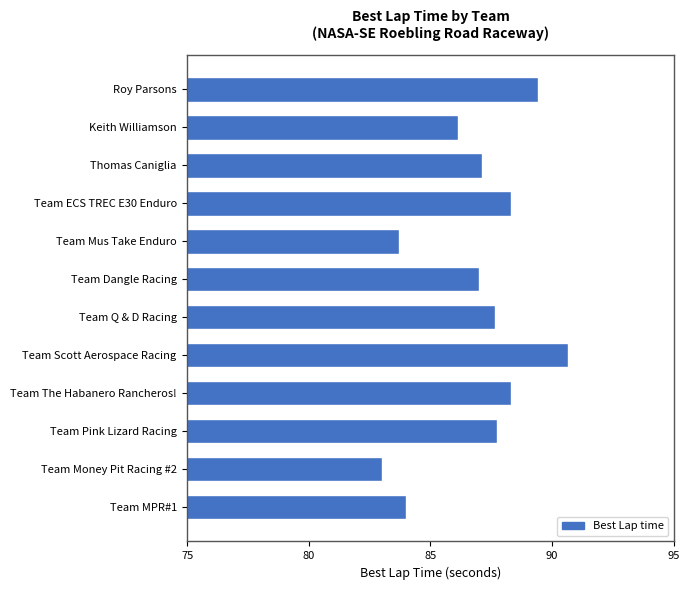

What is the sum of all values?

1043.0